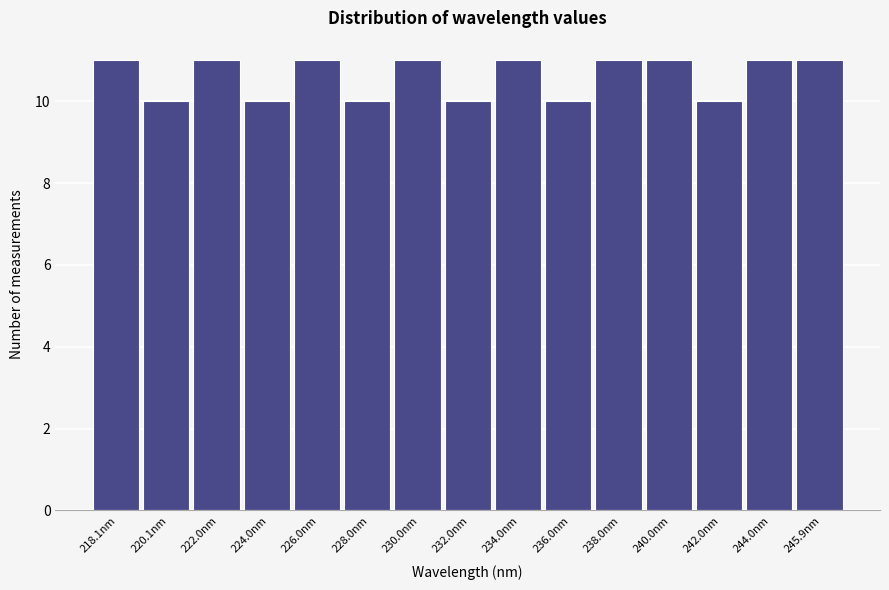

Reading left to right, transcribe all the data shown in this chart.

11	10	11	10	11	10	11	10	11	10	11	11	10	11	11